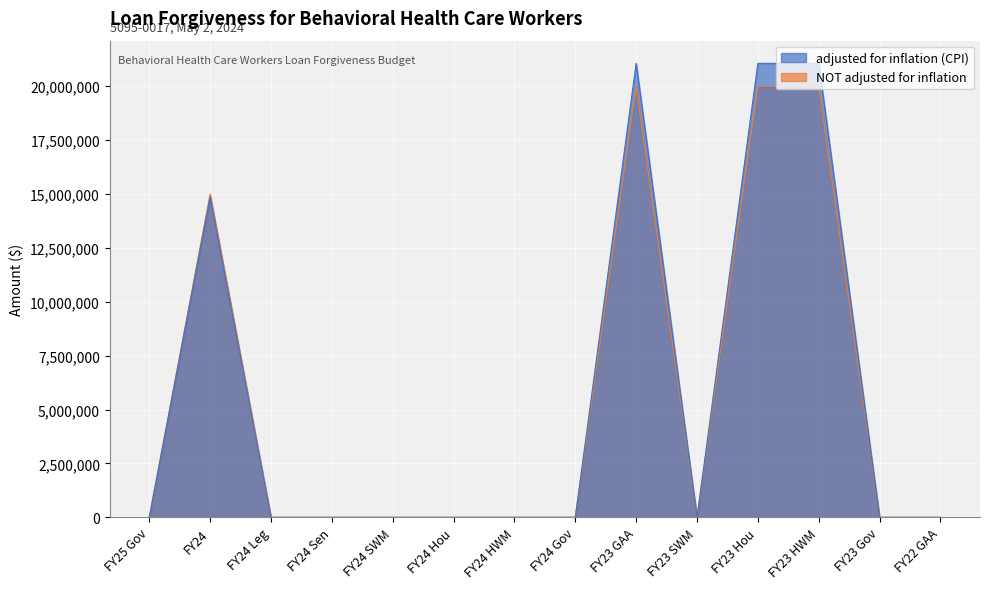

At how many categories does at least one series exceed 1033995?

4